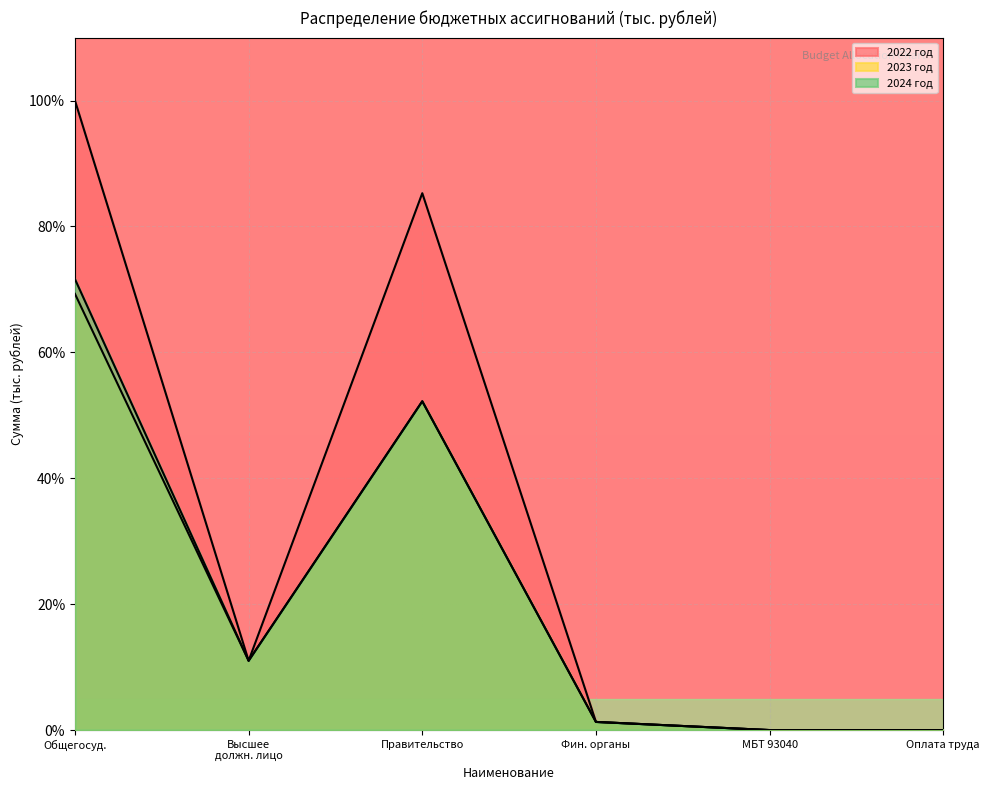

What are all the series names shown in the legend?

2022 год, 2023 год, 2024 год